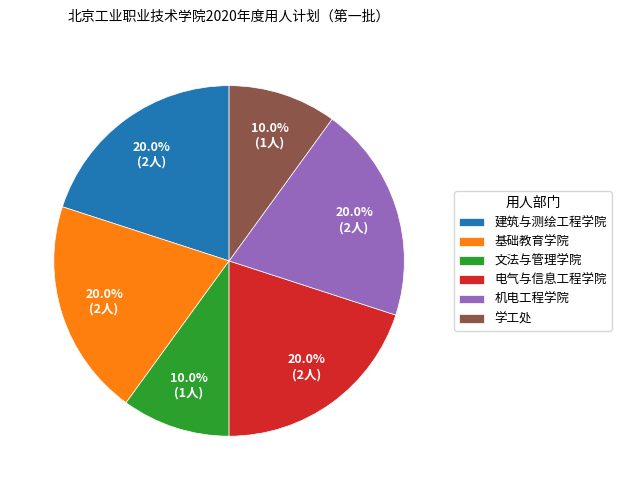

Does any single category account for the majority?

No